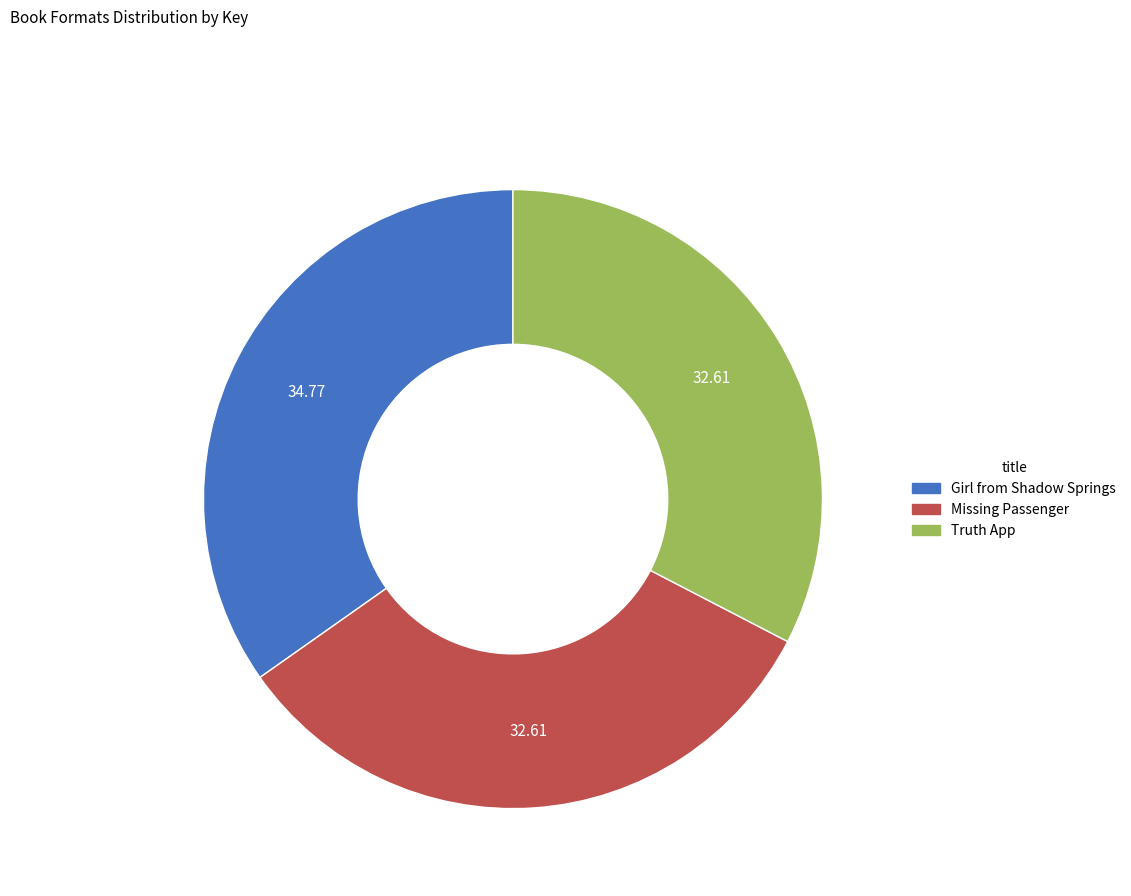

Does Truth App account for over 50% of the chart?

No